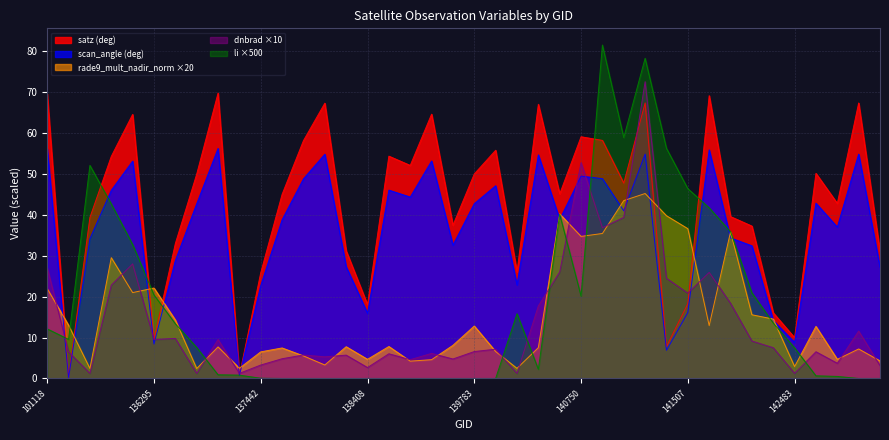

What is the sum of all rade9_mult_nadir_norm values?

612.2